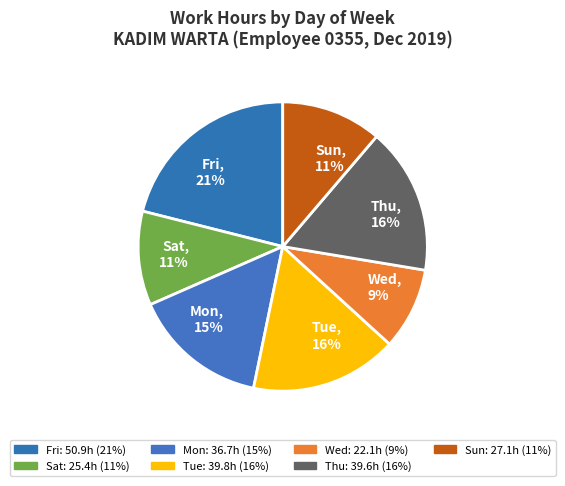

To the nearest percent, what is the difference between the largest and smallest slice percentages?

12%